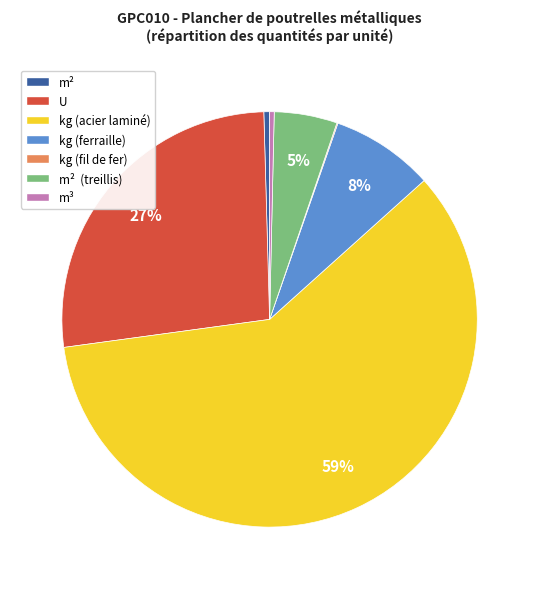

To the nearest percent, what percentage of the pie is m² (treillis)?

5%